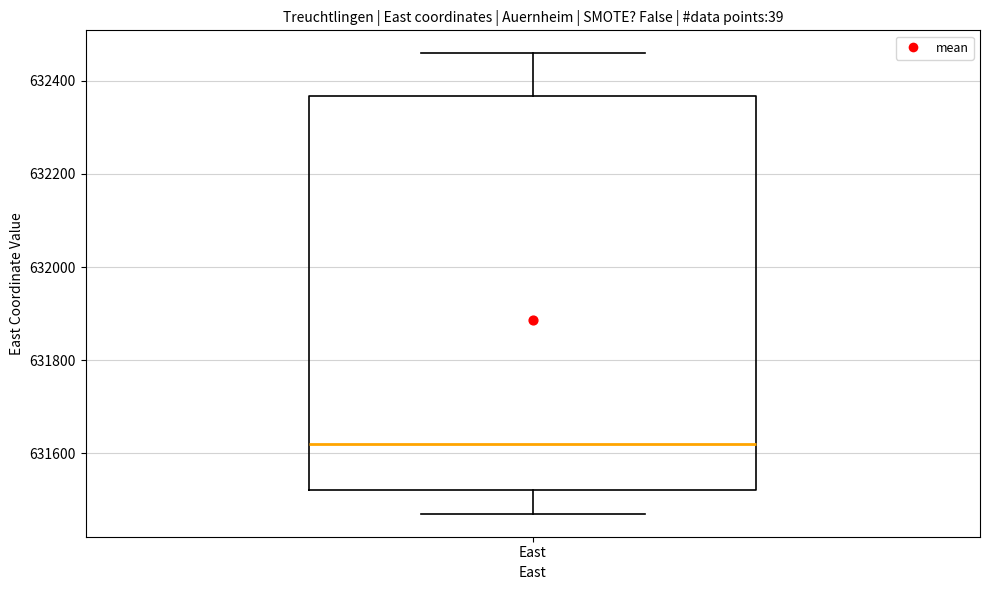

Transcribe this box plot: give where the median line is, the range the box spans, and where the two whiskers end, as read against the y-axis. The values are not printed on the chart, so give them approximately, as read against the axis.

median 631620, box 631520 to 632360, whiskers 631480 to 632460